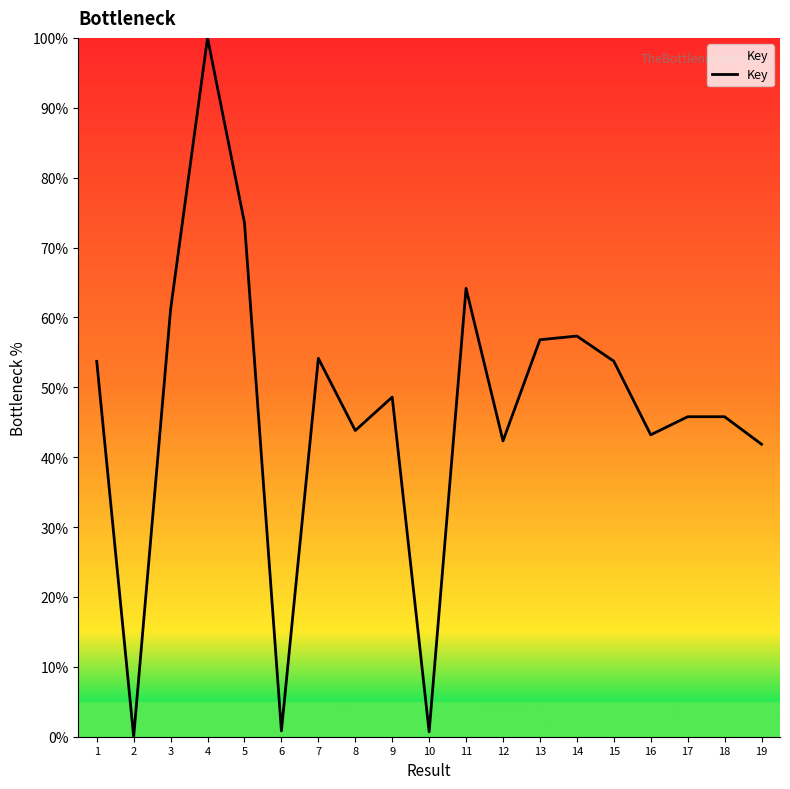

The value at 3 is 37.9. True or false?

False